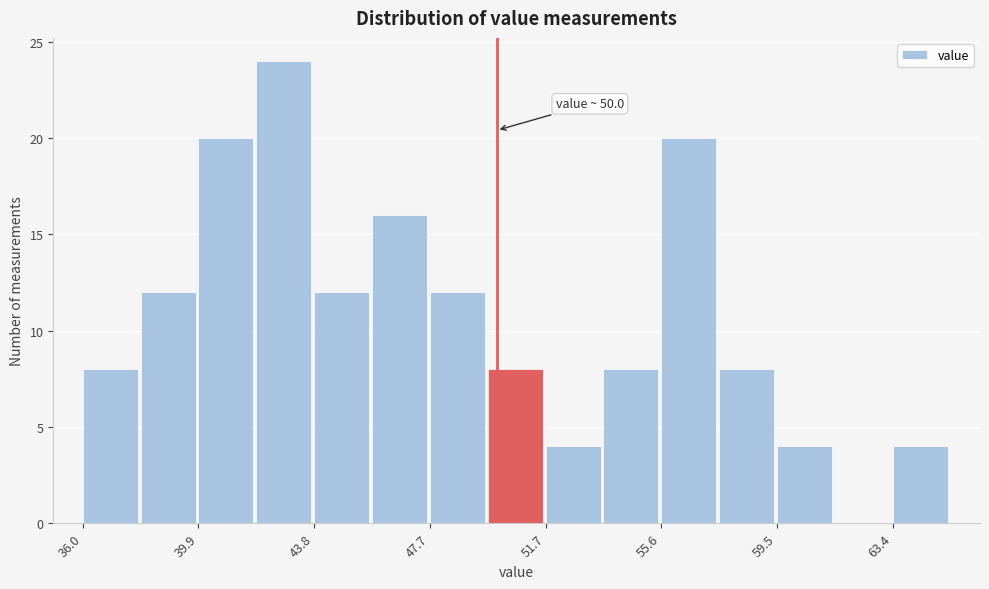

Read against the x-axis, roughly where is the centre of the tallest bar?

43.0